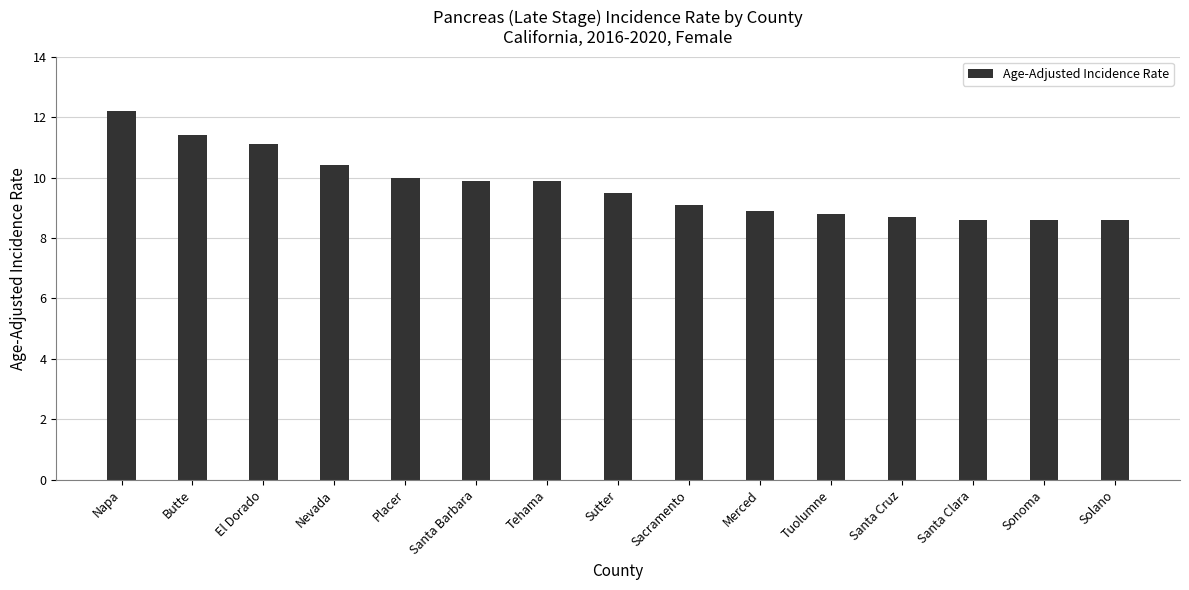

What is the approximate value at Nevada?

10.4